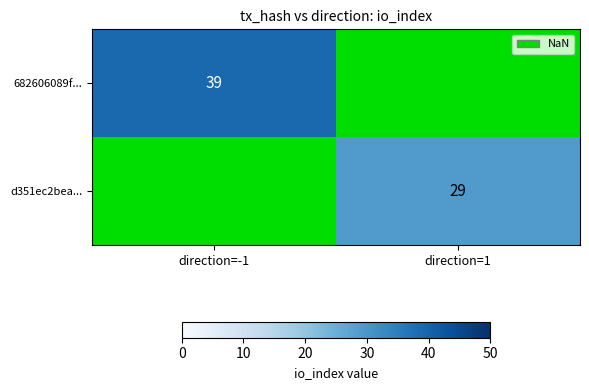

Is it true that d351ec2bea... equals 29 at direction=1?

True